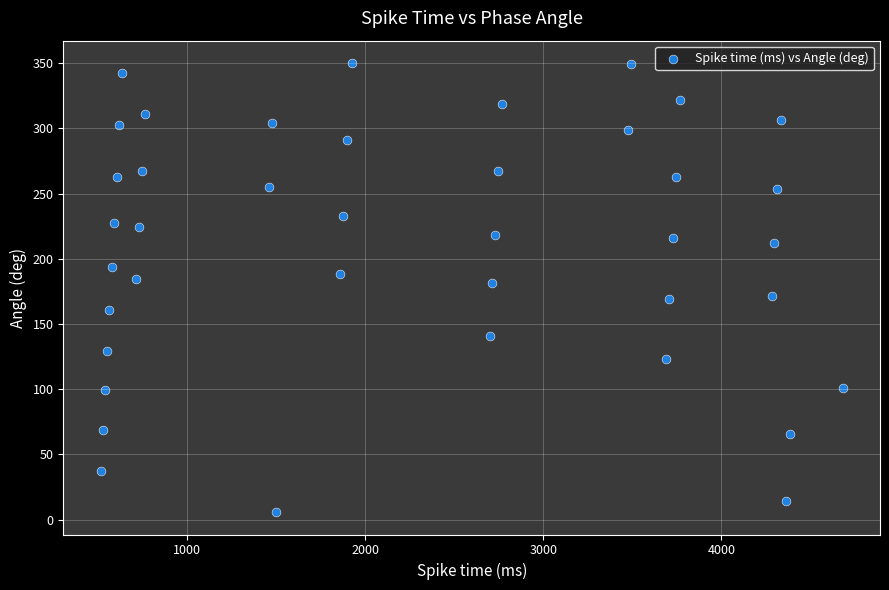

What is the range of X values (max minus min)?

4168.2